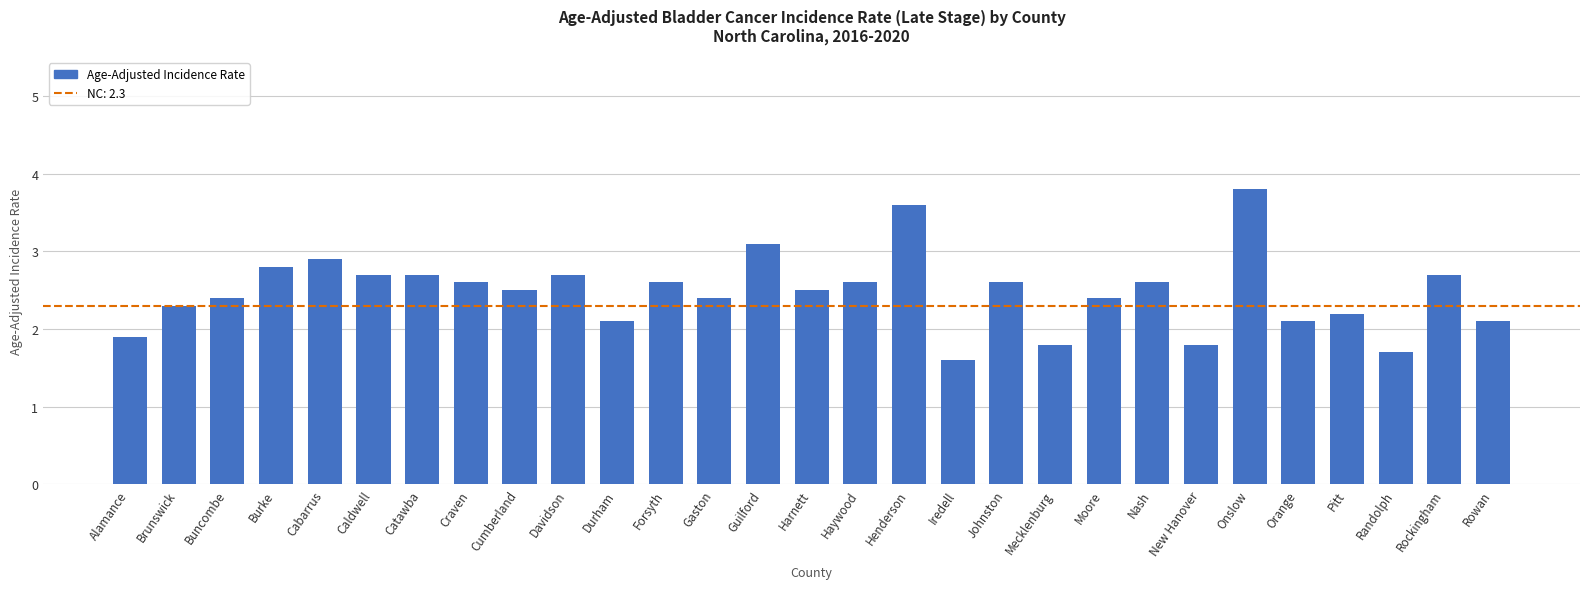

What is the value of the 13th bar from the left?

2.4